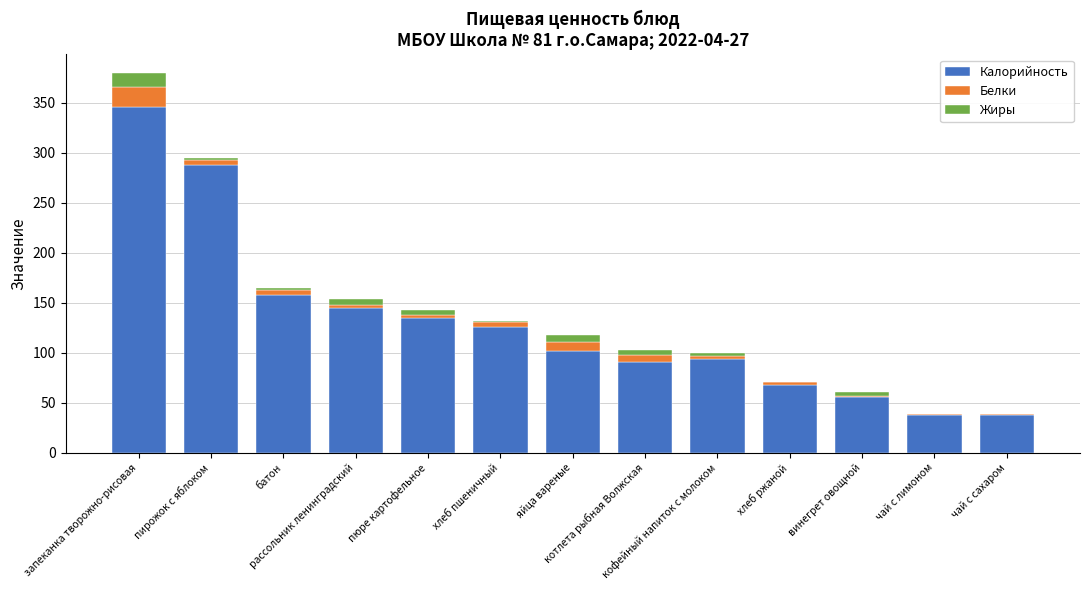

What is the sum of all Калорийность values?

1685.0